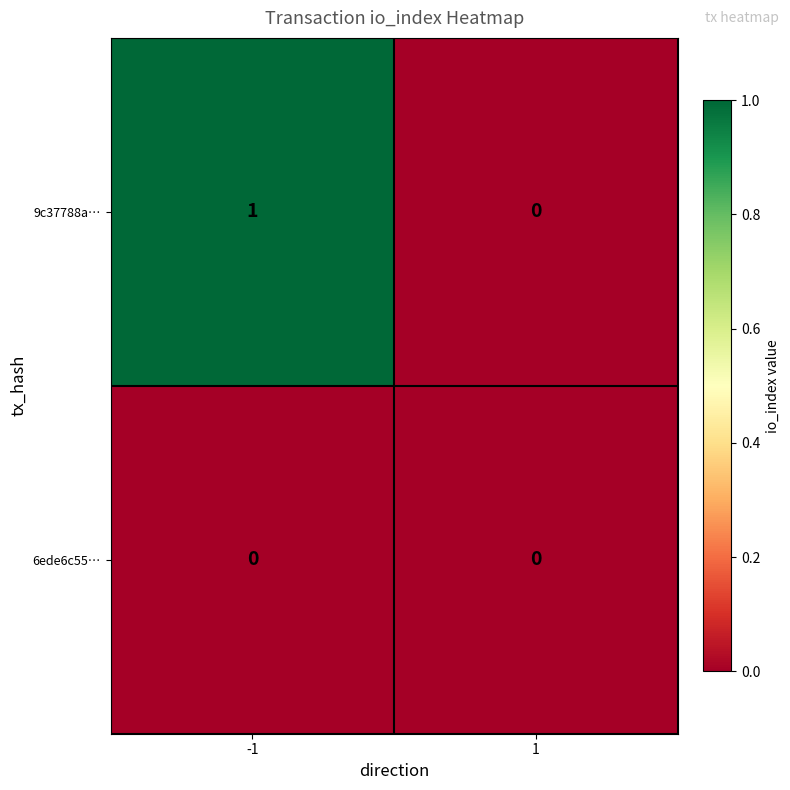

The value of 9c37788a… at 1 is 0. True or false?

True